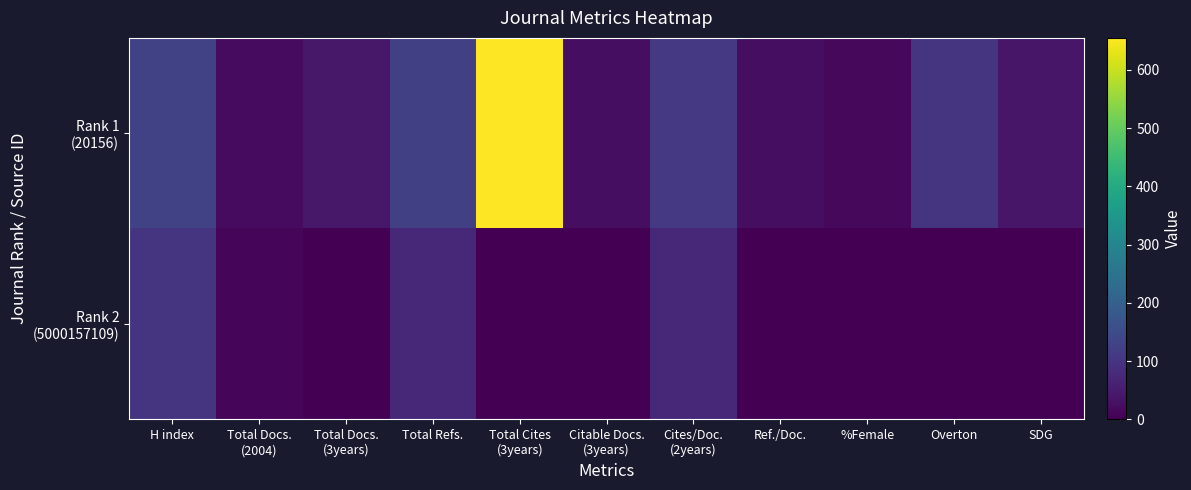

Between H index and Cites/Doc.
(2years), which is larger?

H index